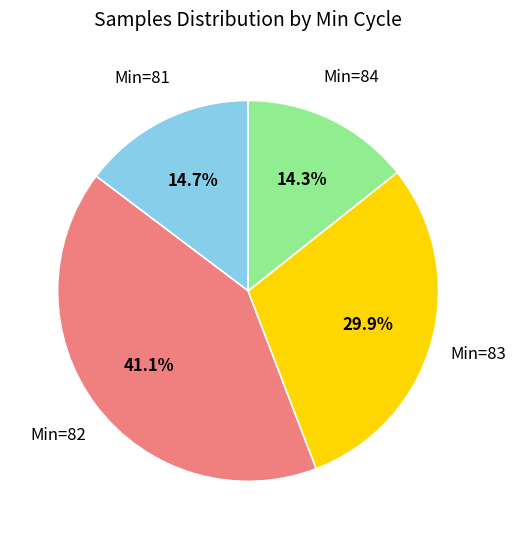

Does any single category account for the majority?

No